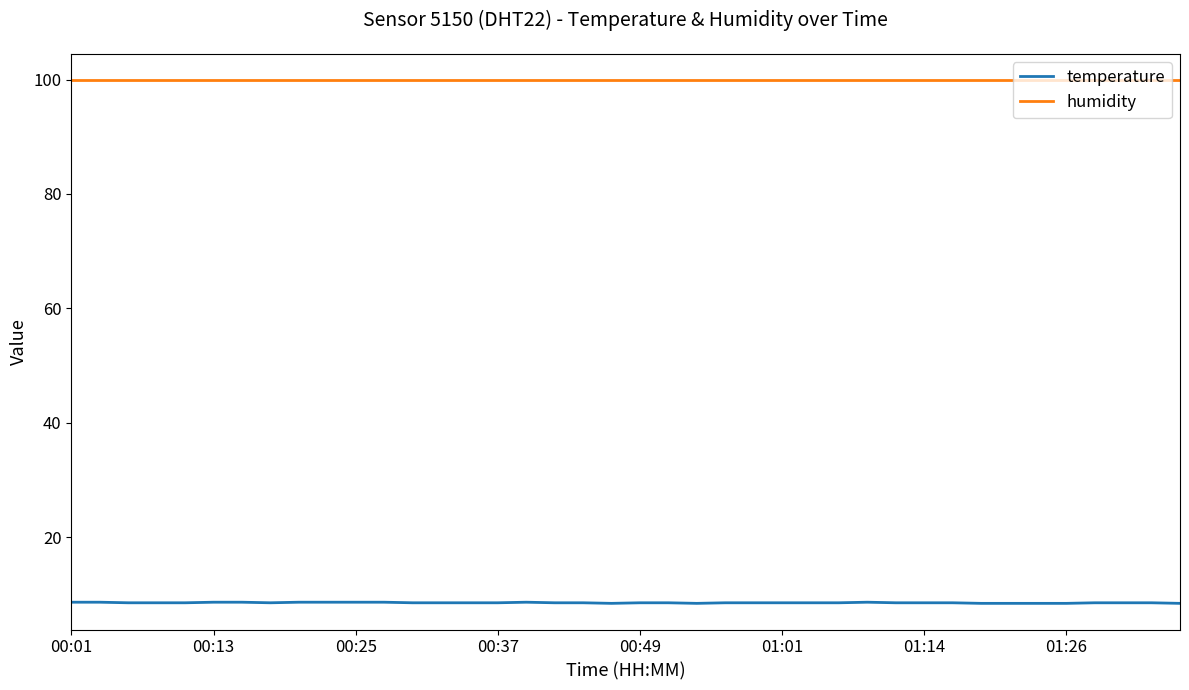

Which series has the widest spread of values?

temperature